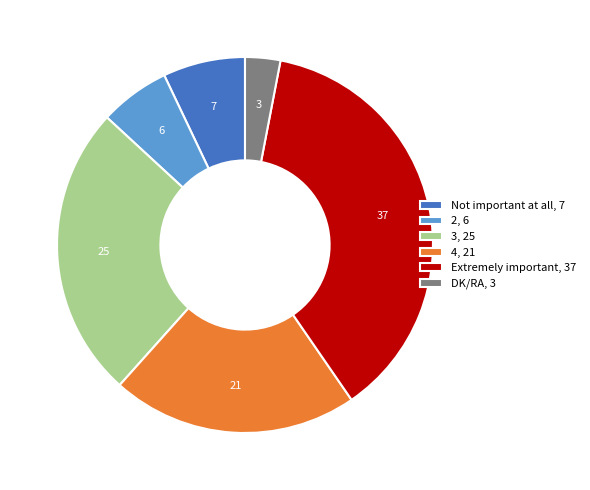

Count the number of slices in the pie.

6